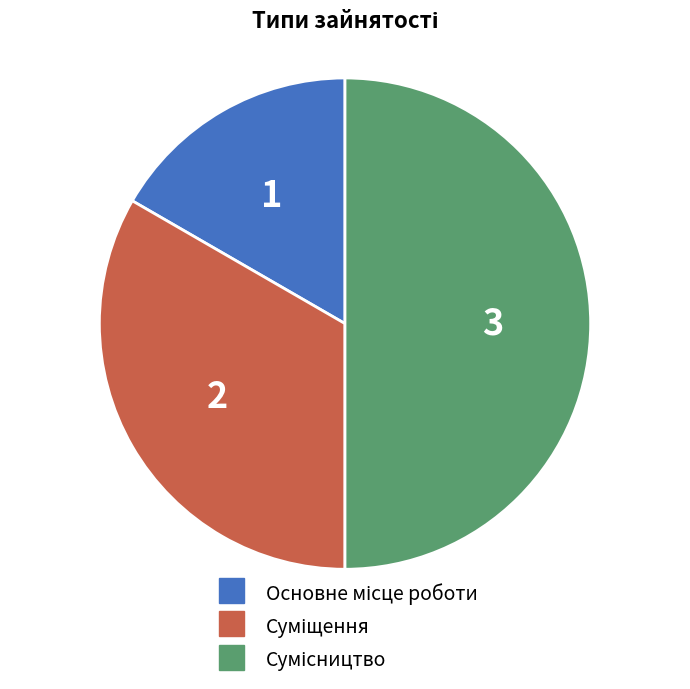

What is the change in value from Основне місце роботи to Суміщення?

+1